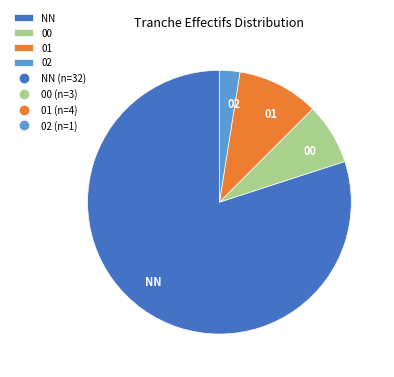

How many segments does this pie chart have?

4